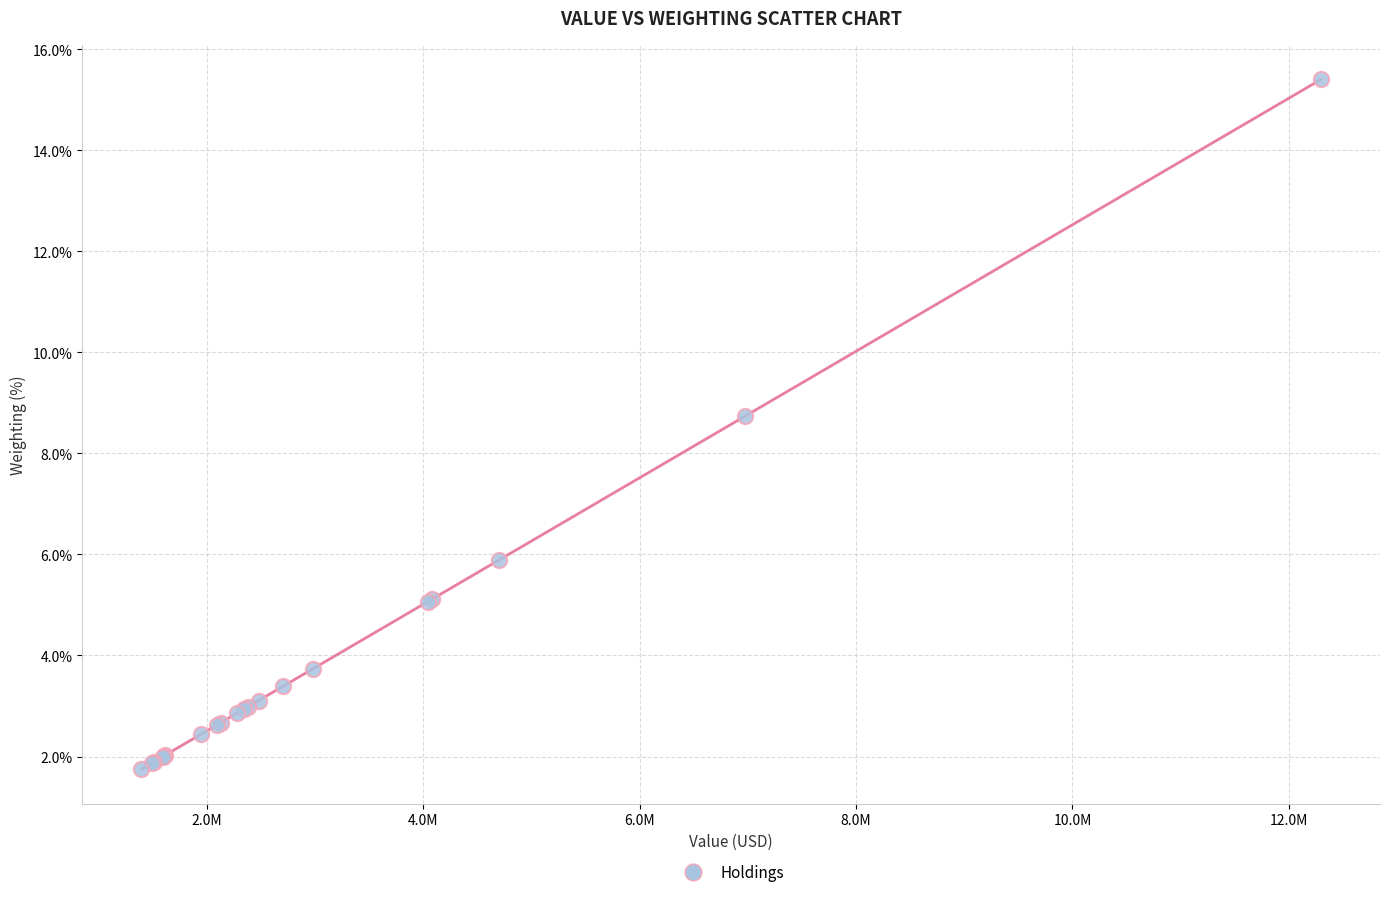

What Y value in the scatter plot is closest to 8?

8.7